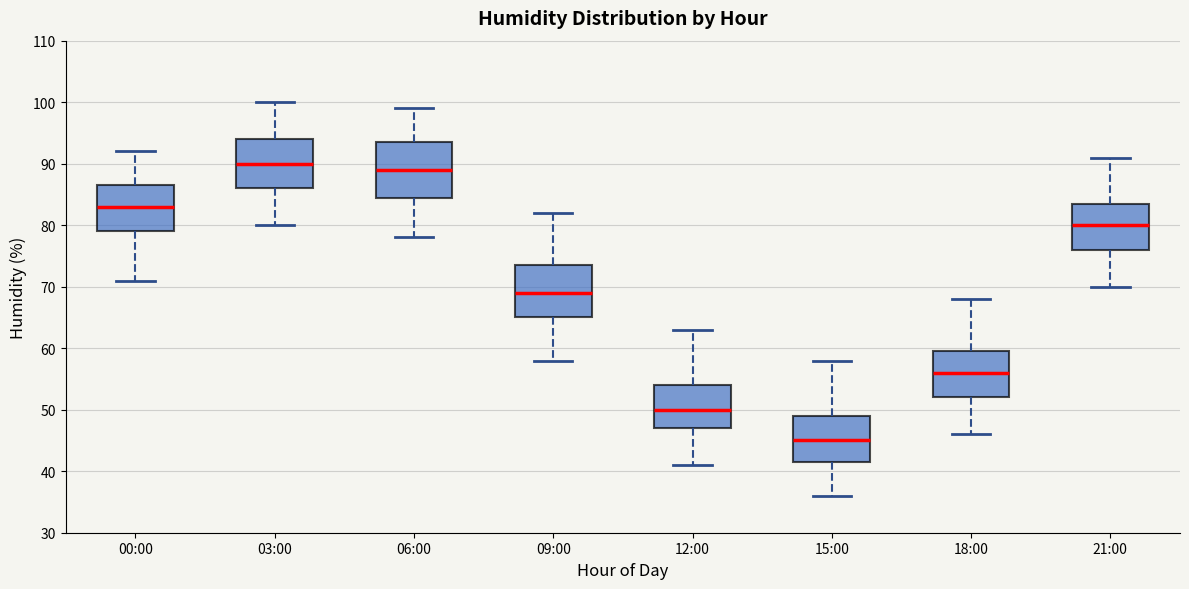

Reading left to right, read every box against the y-axis: the position of its median line, the range the box covers, and the ends of its whiskers. The values are not printed on the chart, so give them approximately, as read against the axis.

00:00: median 83, box 79 to 87, whiskers 71 to 92
03:00: median 90, box 86 to 94, whiskers 80 to 100
06:00: median 89, box 85 to 94, whiskers 78 to 99
09:00: median 69, box 65 to 74, whiskers 58 to 82
12:00: median 50, box 47 to 54, whiskers 41 to 63
15:00: median 45, box 42 to 49, whiskers 36 to 58
18:00: median 56, box 52 to 60, whiskers 46 to 68
21:00: median 80, box 76 to 84, whiskers 70 to 91